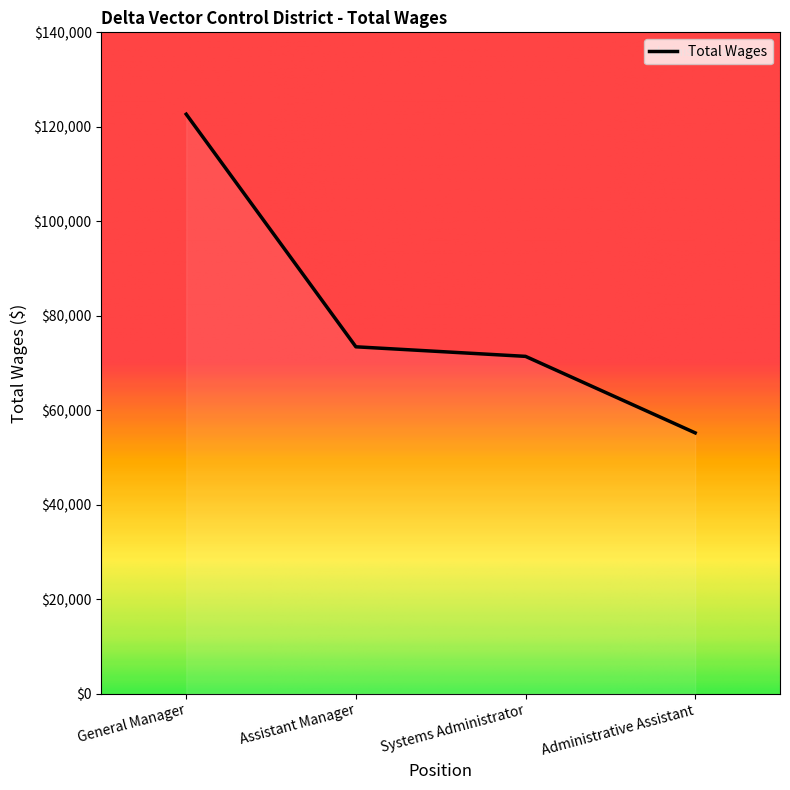

Does the chart display data point markers on the line(s)?

No